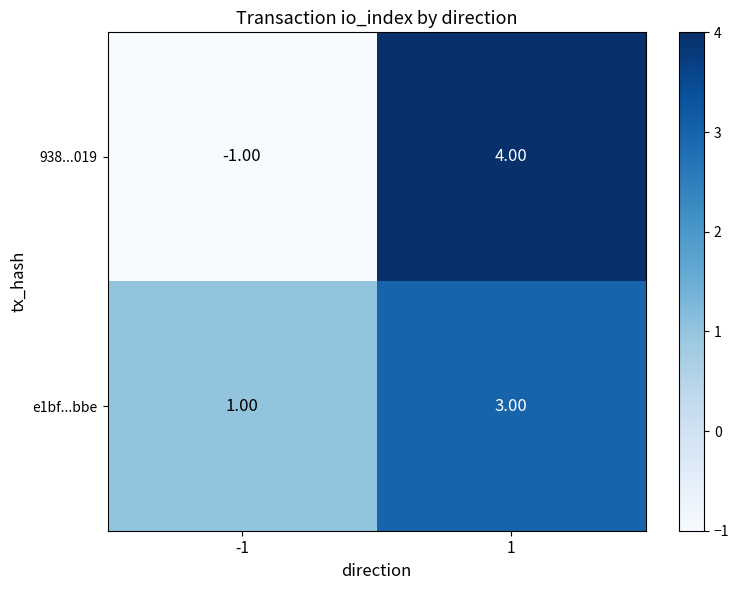

What is the sum of the e1bf...bbe values at -1 and 1?

4